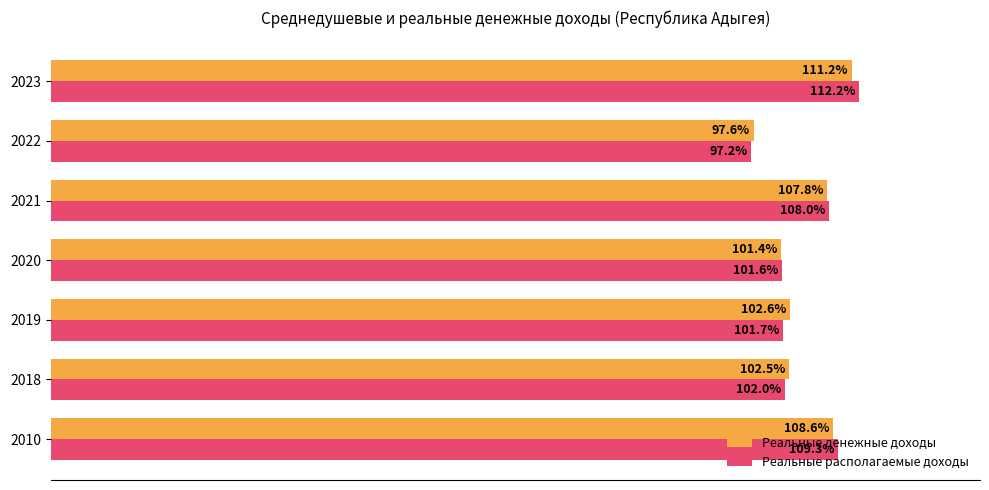

Between 2018 and 2020, which series saw the biggest shift?

Реальные денежные доходы